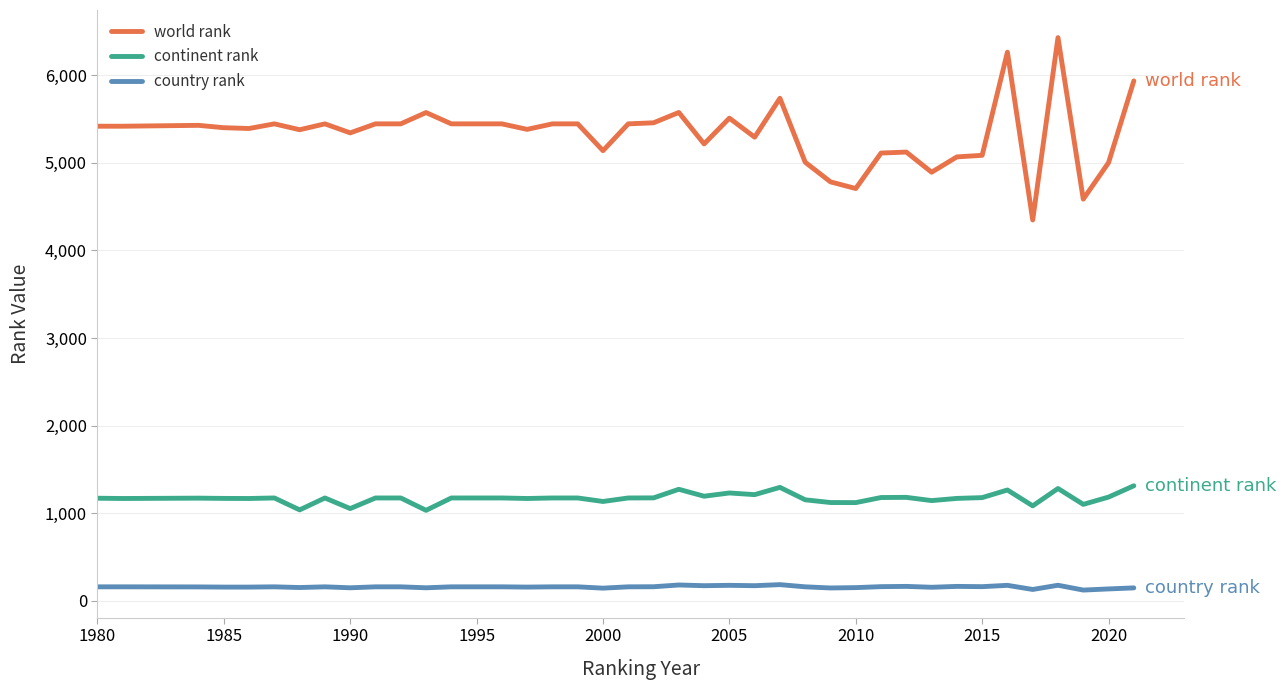

What is the difference between the maximum and second lowest values in the country rank series?

55